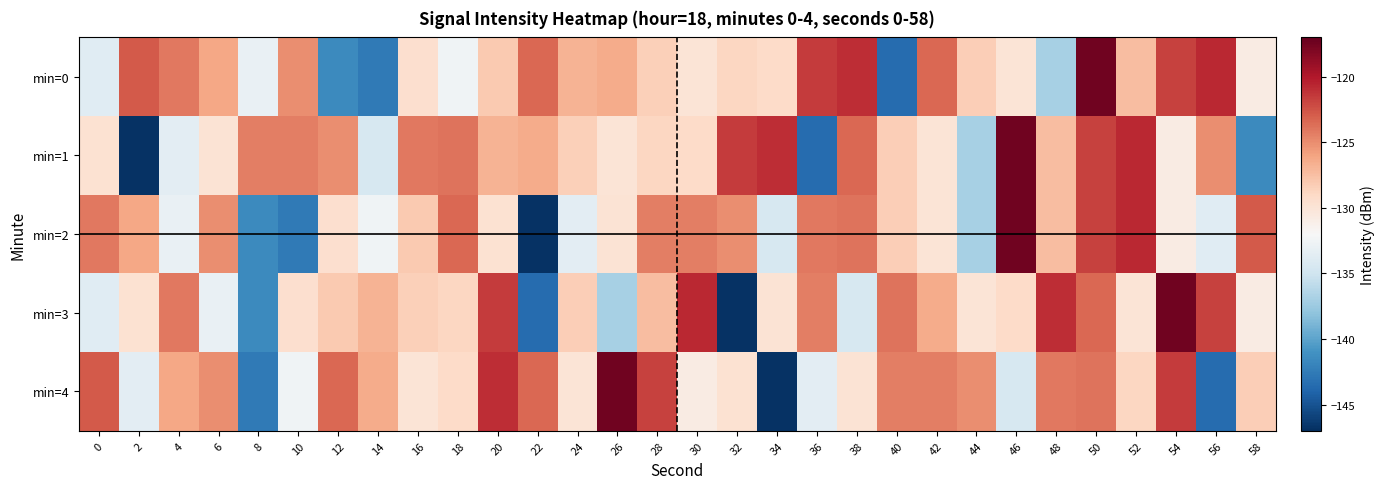

Reading left to right, list all the values displayed in this chart.

min=0: 0=-133.9	2=-122.8	4=-124.0	6=-126.2	8=-133.2	10=-125.1	12=-141.6	14=-142.6	16=-129.5	18=-132.6	20=-128.1	22=-123.4	24=-126.8	26=-126.5	28=-128.4	30=-130.0	32=-128.8	34=-129.1	36=-121.5	38=-120.9	40=-143.5	42=-123.4	44=-128.4	46=-129.9	48=-137.0	50=-117.4	52=-127.4	54=-121.7	56=-120.7	58=-130.7
min=1: 0=-129.7	2=-146.9	4=-133.5	6=-129.9	8=-124.3	10=-124.3	12=-125.1	14=-134.5	16=-124.0	18=-123.9	20=-126.8	22=-126.5	24=-128.4	26=-130.0	28=-128.8	30=-129.1	32=-121.5	34=-120.9	36=-143.5	38=-123.4	40=-128.4	42=-129.9	44=-137.0	46=-117.4	48=-127.4	50=-121.7	52=-120.7	54=-130.7	56=-125.1	58=-141.6
min=2: 0=-124.0	2=-126.2	4=-133.2	6=-125.1	8=-141.6	10=-142.6	12=-129.5	14=-132.6	16=-128.1	18=-123.4	20=-129.7	22=-146.9	24=-133.5	26=-129.9	28=-124.3	30=-124.3	32=-125.1	34=-134.5	36=-124.0	38=-123.9	40=-128.4	42=-129.9	44=-137.0	46=-117.4	48=-127.4	50=-121.7	52=-120.7	54=-130.7	56=-133.9	58=-122.8
min=3: 0=-133.9	2=-129.7	4=-124.0	6=-133.2	8=-141.6	10=-129.5	12=-128.1	14=-126.8	16=-128.4	18=-128.8	20=-121.5	22=-143.5	24=-128.4	26=-137.0	28=-127.4	30=-120.7	32=-146.9	34=-129.9	36=-124.3	38=-134.5	40=-123.9	42=-126.5	44=-130.0	46=-129.1	48=-120.9	50=-123.4	52=-129.9	54=-117.4	56=-121.7	58=-130.7
min=4: 0=-122.8	2=-133.5	4=-126.2	6=-125.1	8=-142.6	10=-132.6	12=-123.4	14=-126.5	16=-130.0	18=-129.1	20=-120.9	22=-123.4	24=-129.9	26=-117.4	28=-121.7	30=-130.7	32=-129.7	34=-146.9	36=-133.5	38=-129.9	40=-124.3	42=-124.3	44=-125.1	46=-134.5	48=-124.0	50=-123.9	52=-128.8	54=-121.5	56=-143.5	58=-128.4